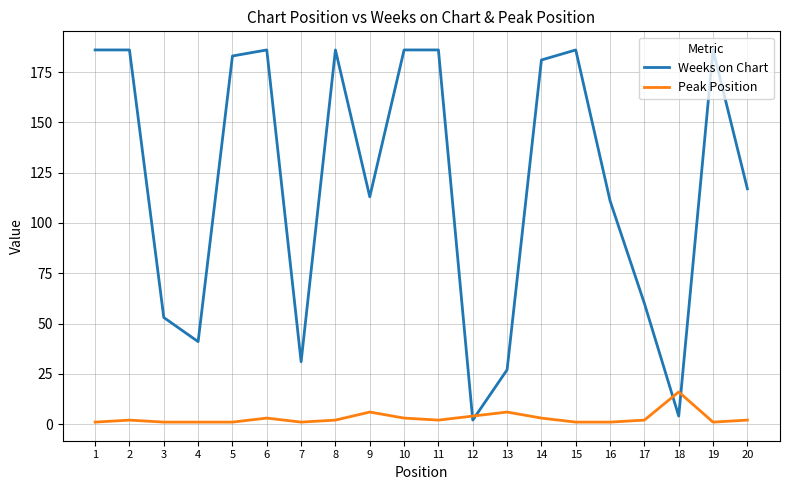

List the series in order of their peak value, lowest first.

Peak Position, Weeks on Chart